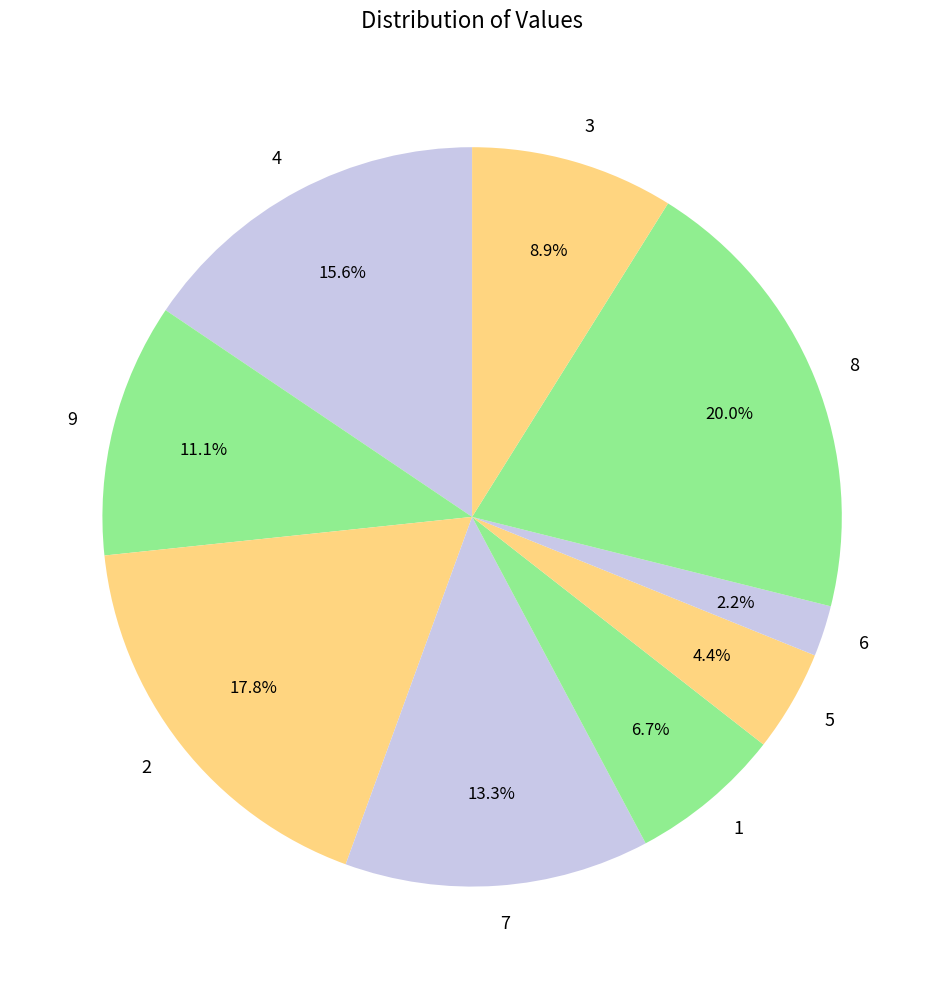

Approximately how many times larger is the value at 6 compared to 1?

0.3